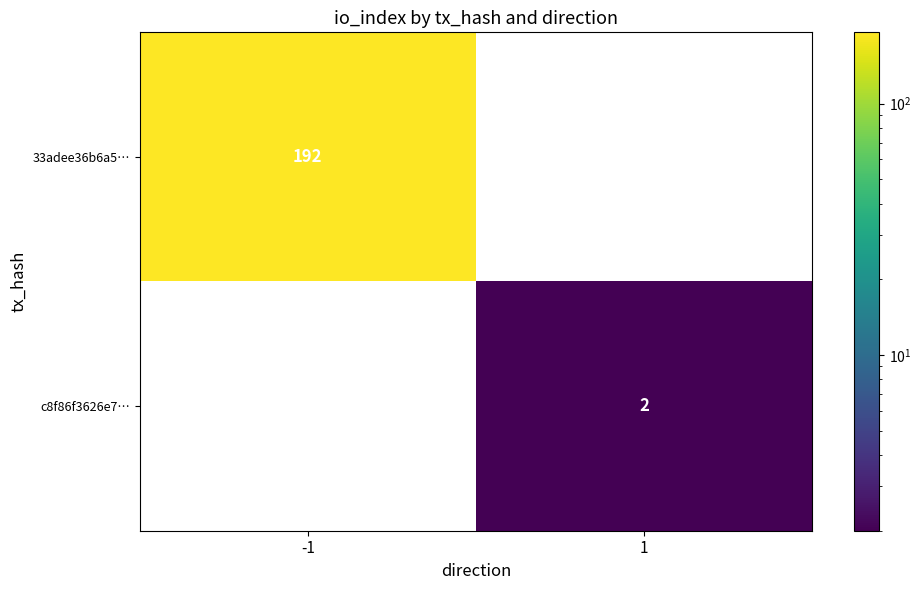

The 33adee36b6a5… series shows 132 at -1. True or false?

False